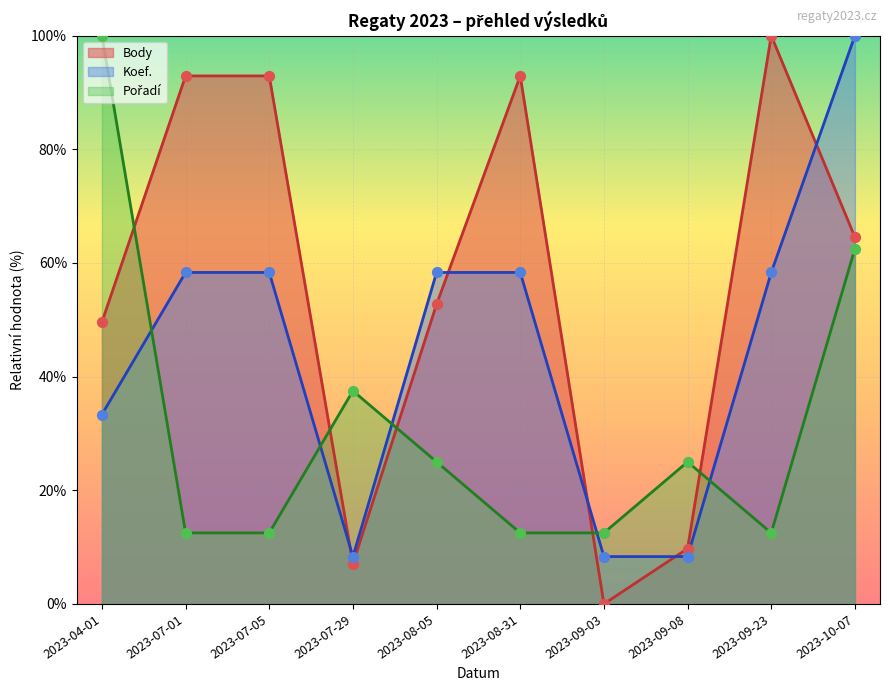

Is the value of Pořadí at 2023-08-05 greater than the value of Body at 2023-04-01?

No